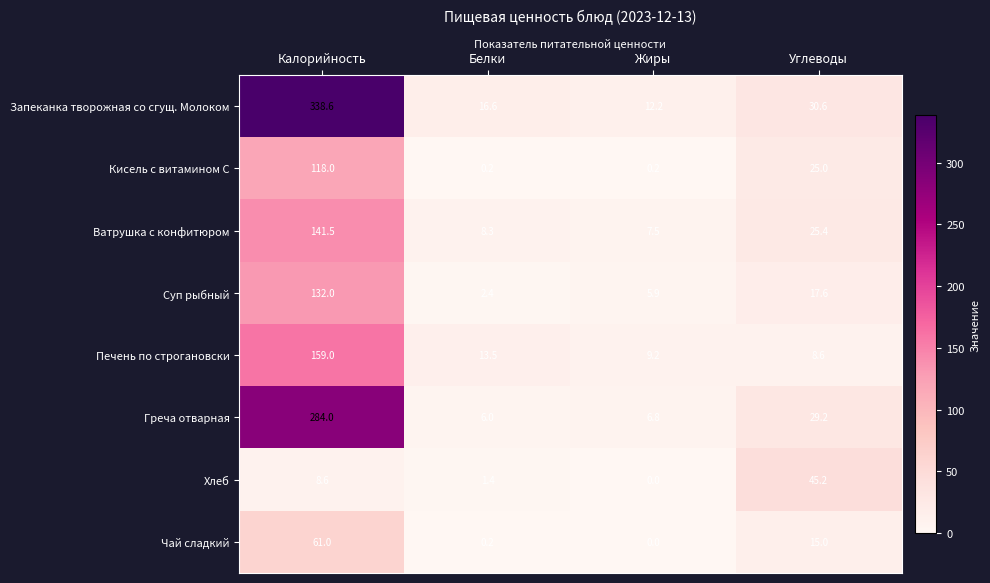

Rank the series at Калорийность from lowest to highest value.

Хлеб, Чай сладкий, Кисель с витамином С, Суп рыбный, Ватрушка с конфитюром, Печень по строгановски, Греча отварная, Запеканка творожная со сгущ. Молоком